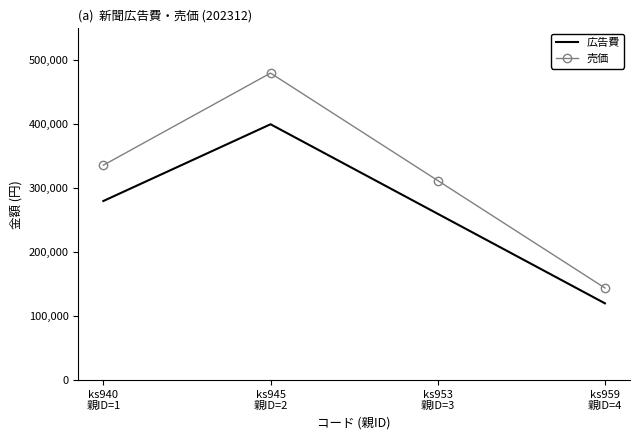

What is the total value across all series at ks945
親ID=2?

880000